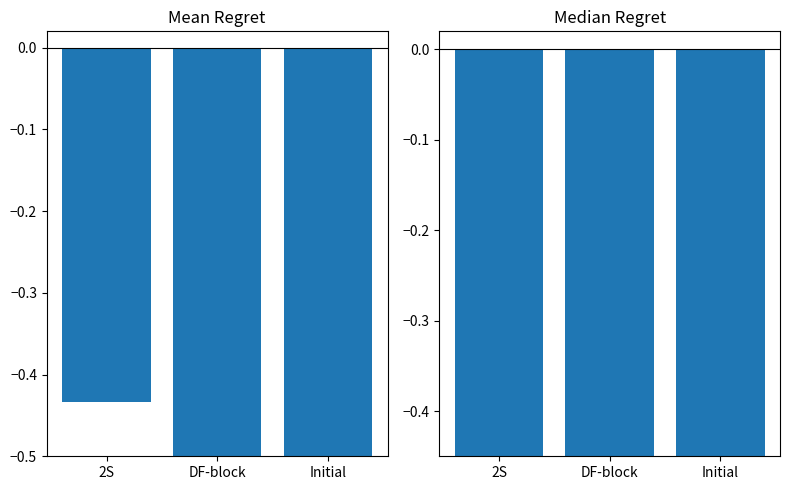

At which category is the sum across all series the highest?

2S